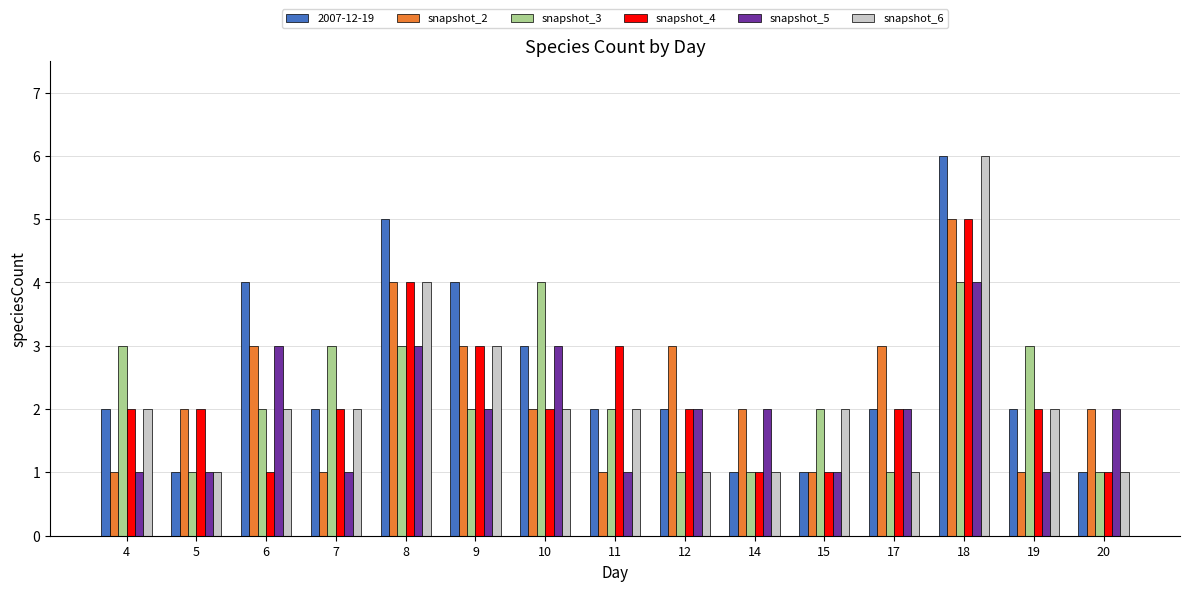

How many bars are there in total?

90